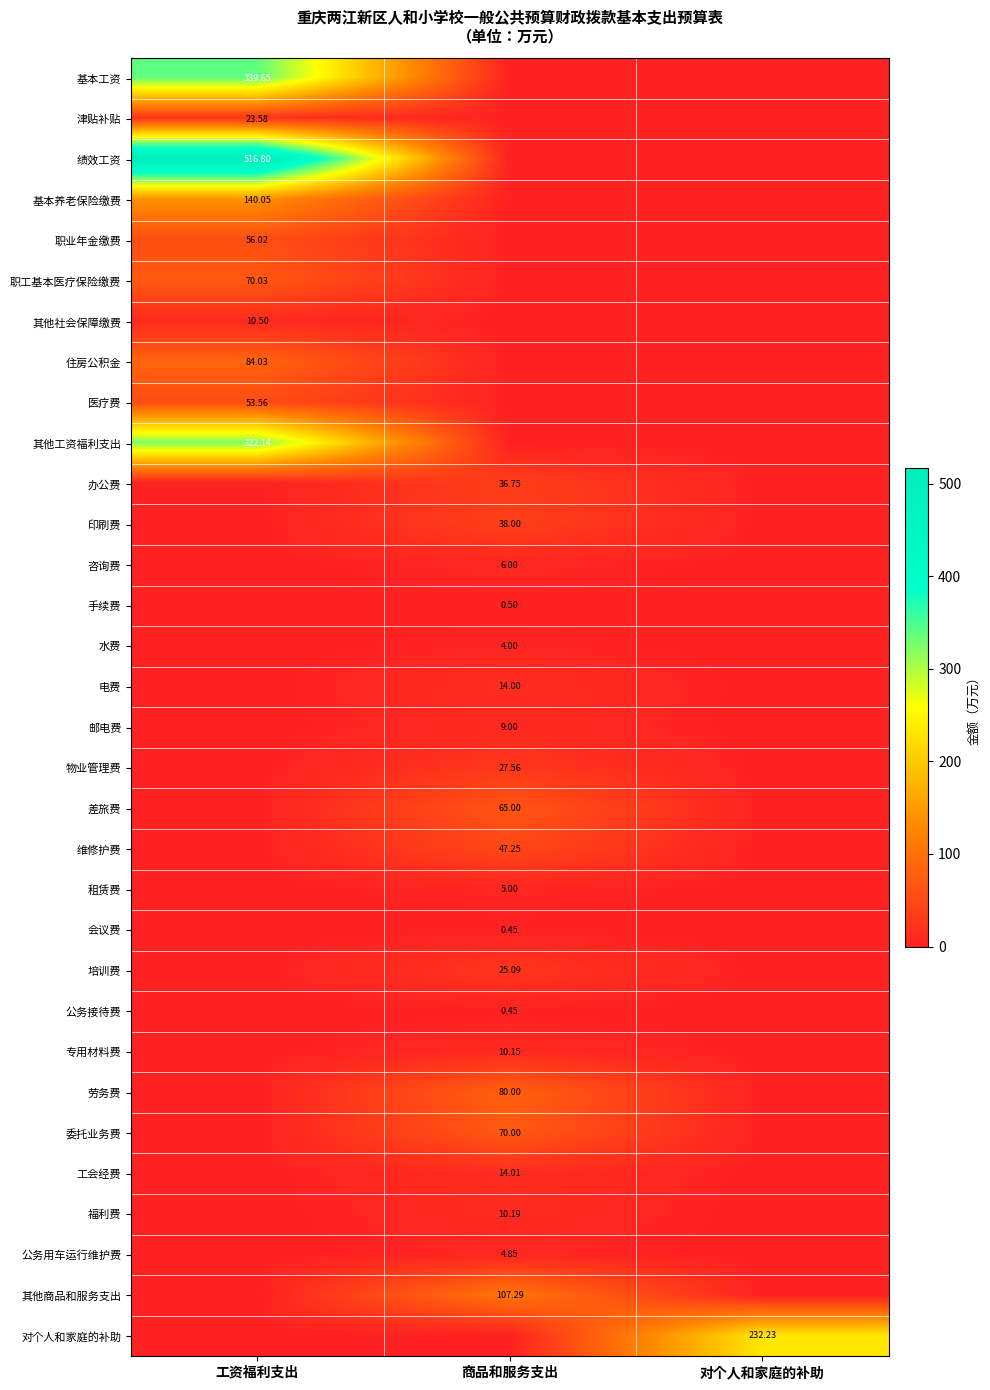

At which category is the sum across all series the highest?

工资福利支出